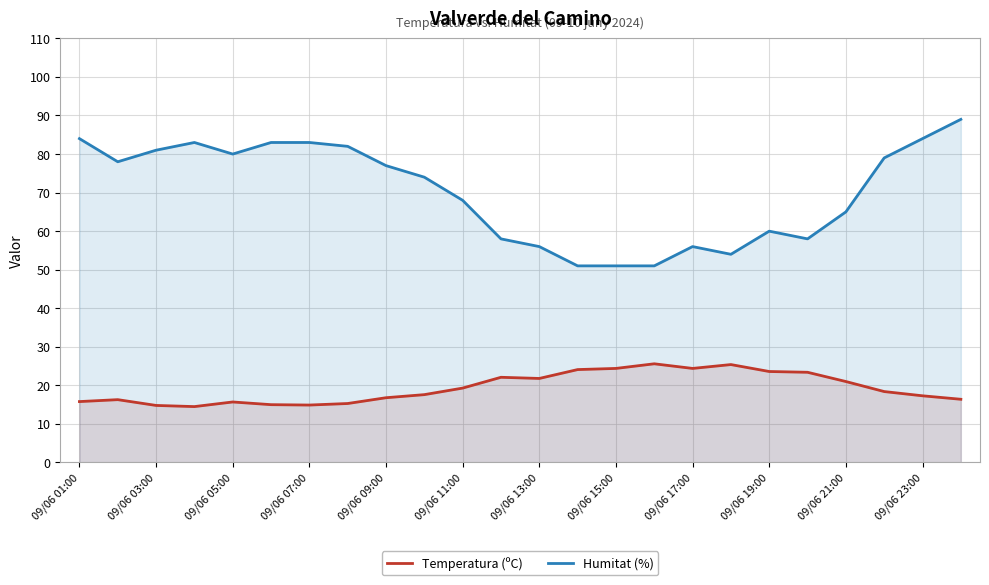

The value of Temperatura (ºC) at 09/06 15:00 is 40.9. True or false?

False